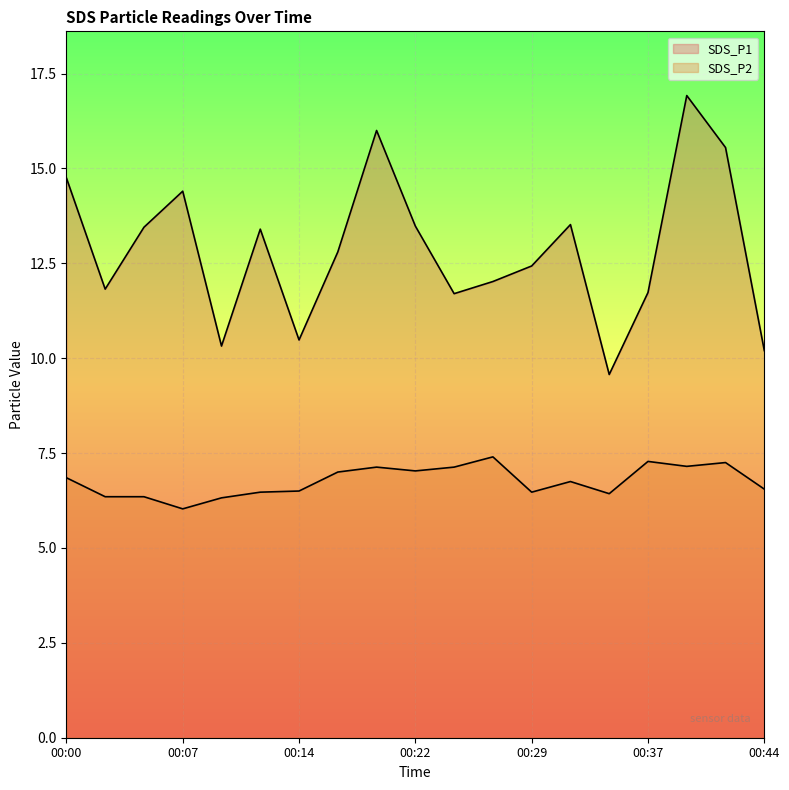

How many series are shown in this chart?

2